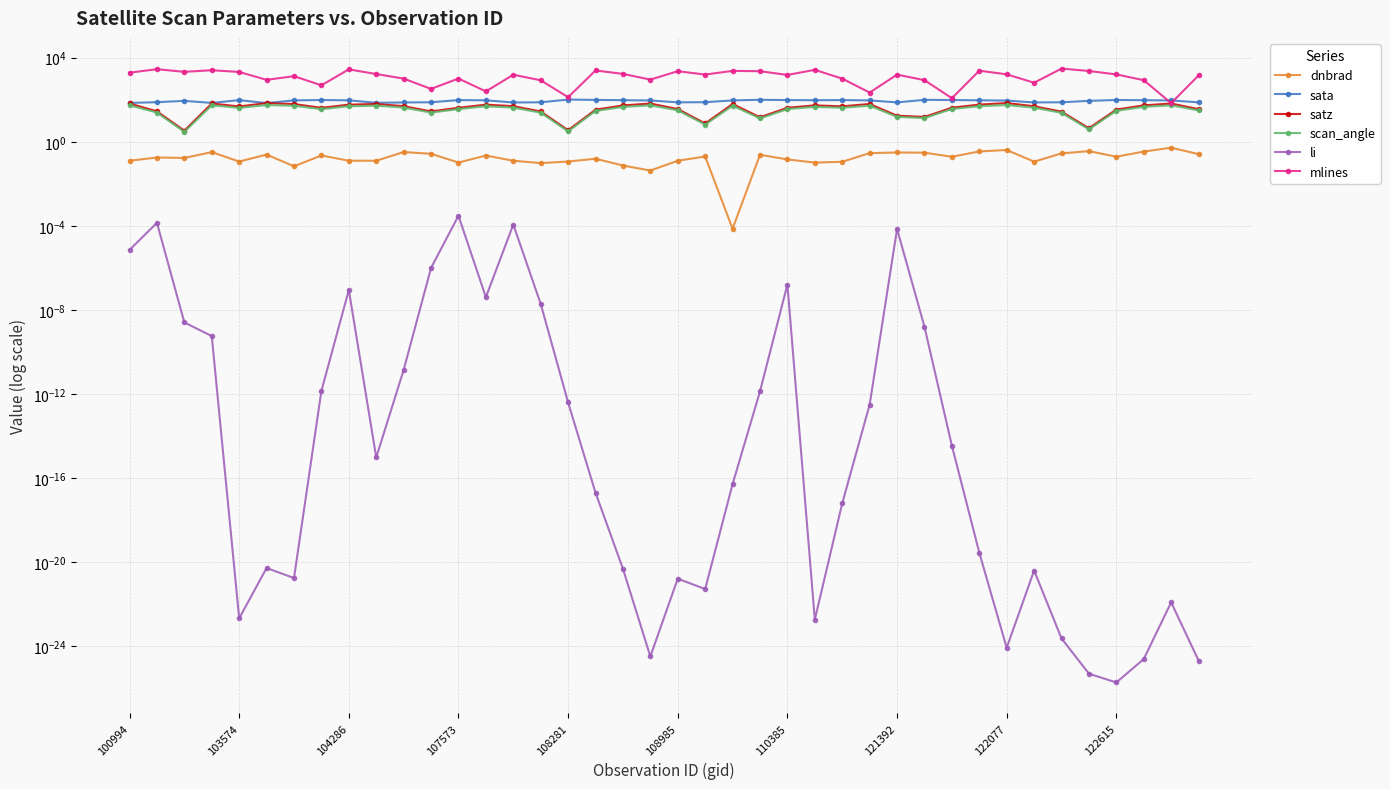

Reading left to right, list all the values displayed in this chart.

dnbrad: 0.1	0.2	0.2	0.3	0.1	0.2	0.1	0.2	0.1	0.1	0.3	0.3	0.1	0.2	0.1	0.1	0.1	0.2	0.1	0.0	0.1	0.2	0.0	0.2	0.1	0.1	0.1	0.3	0.3	0.3	0.2	0.3	0.4	0.1	0.3	0.4	0.2	0.3	0.5	0.3
sata: 70.5	76.6	88.4	70.5	95.8	69.2	93.2	96.7	94.1	71.4	74.1	75.9	96.2	93.9	74.0	75.6	101.8	98.2	95.1	92.2	75.3	76.4	92.9	99.4	96.5	94.9	96.3	92.9	74.7	98.8	96.9	94.0	91.2	74.5	75.7	88.4	97.4	95.1	92.6	75.1
satz: 66.3	28.0	3.4	66.3	47.8	69.2	62.4	41.2	58.3	62.9	49.5	27.9	41.3	58.4	49.4	27.7	3.5	33.6	53.6	66.1	36.1	7.4	62.6	14.7	41.5	53.9	48.4	62.8	17.4	15.2	41.8	58.6	69.4	49.0	27.1	4.4	34.0	53.8	66.3	35.6
scan_angle: 54.2	24.5	3.0	54.2	41.0	55.9	51.7	35.7	48.9	52.1	42.4	24.5	35.8	48.9	42.3	24.3	3.1	29.3	45.4	54.1	31.4	6.6	51.8	13.0	35.9	45.7	41.5	52.0	15.3	13.4	36.1	49.1	56.0	42.0	23.8	3.9	29.7	45.6	54.2	31.0
li: 0.0	0.0	0.0	0.0	0.0	0.0	0.0	0.0	0.0	0.0	0.0	0.0	0.0	0.0	0.0	0.0	0.0	0.0	0.0	0.0	0.0	0.0	0.0	0.0	0.0	0.0	0.0	0.0	0.0	0.0	0.0	0.0	0.0	0.0	0.0	0.0	0.0	0.0	0.0	0.0
mlines: 1943.0	2835.0	2127.0	2535.0	2101.0	885.0	1320.0	487.0	2789.0	1669.0	1013.0	328.0	1022.0	249.0	1545.0	843.0	132.0	2467.0	1702.0	907.0	2280.0	1577.0	2362.0	2278.0	1514.0	2647.0	1011.0	219.0	1566.0	855.0	118.0	2408.0	1621.0	644.0	3038.0	2335.0	1606.0	852.0	69.0	1433.0